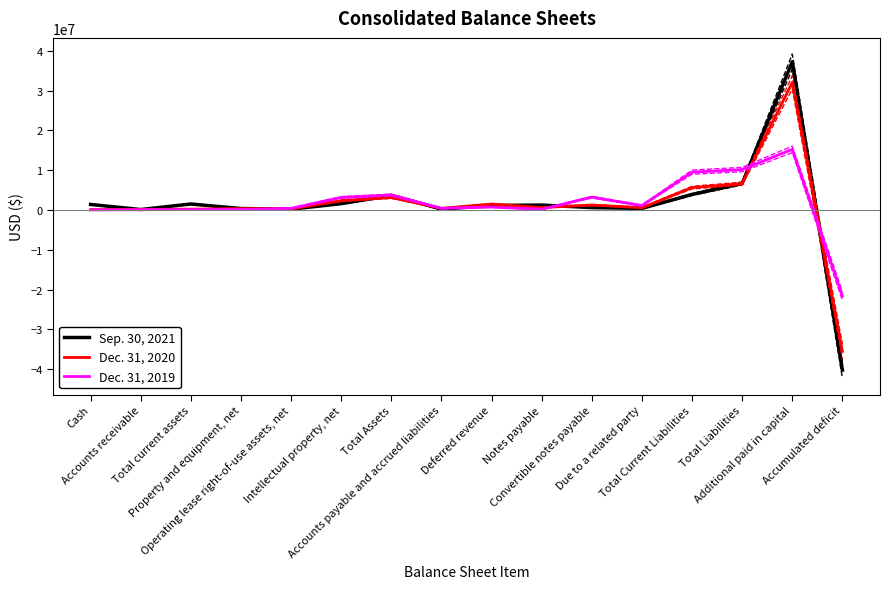

What is the approximate value of Dec. 31, 2019 at Accounts payable and accrued liabilities, to the nearest 50?

408200